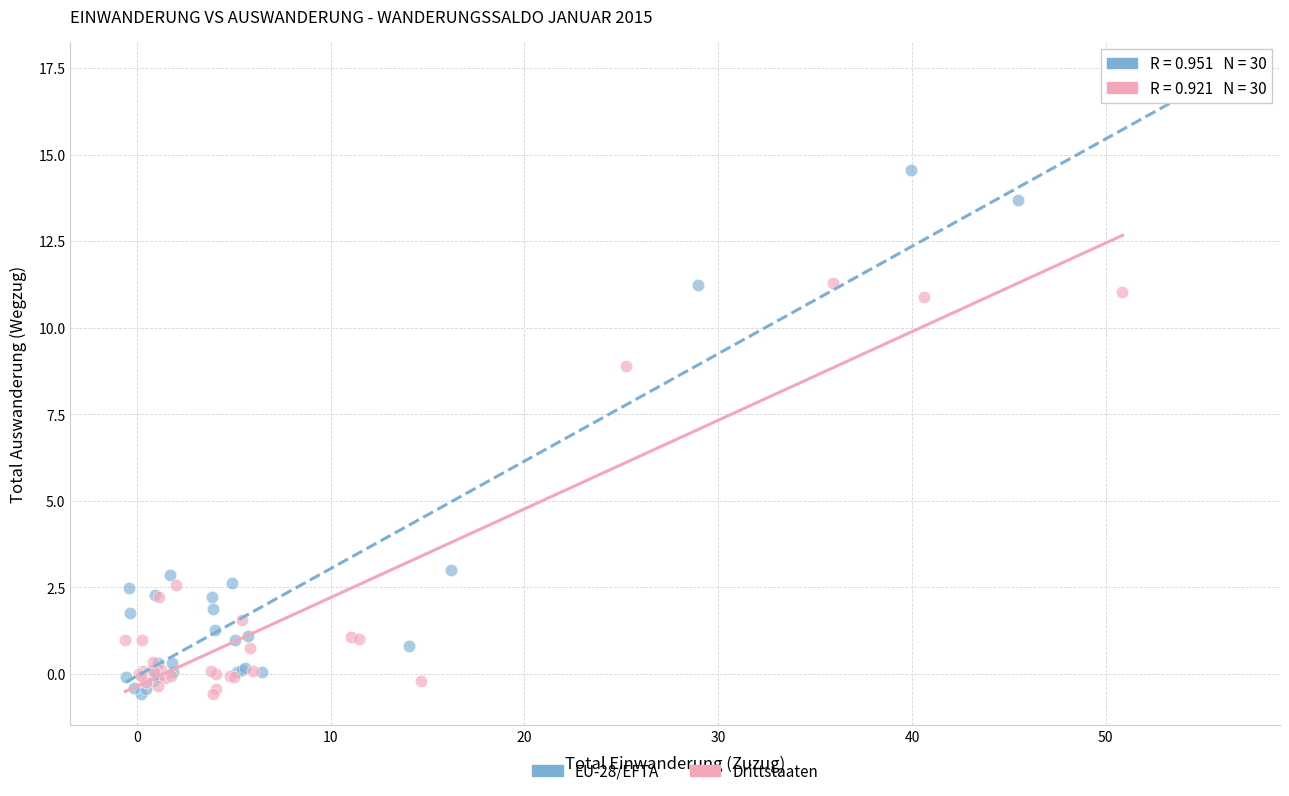

Which series has the widest spread of Y values?

EU-28/EFTA